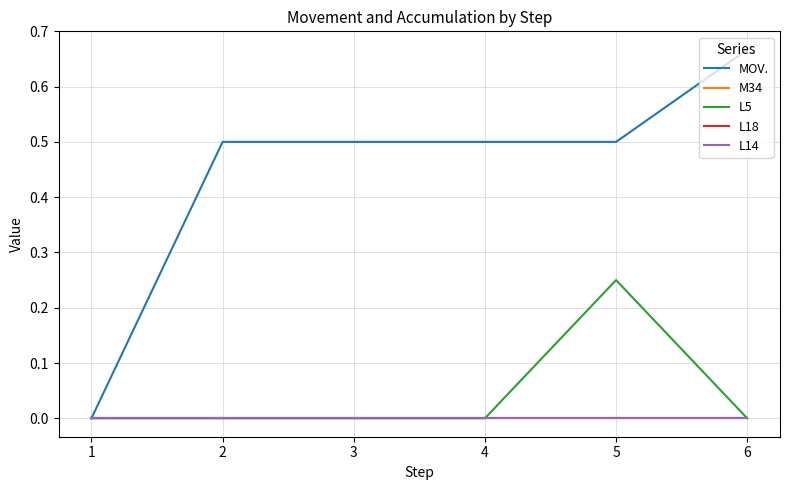

Count the MOV. values in the range 0 to 1.

6